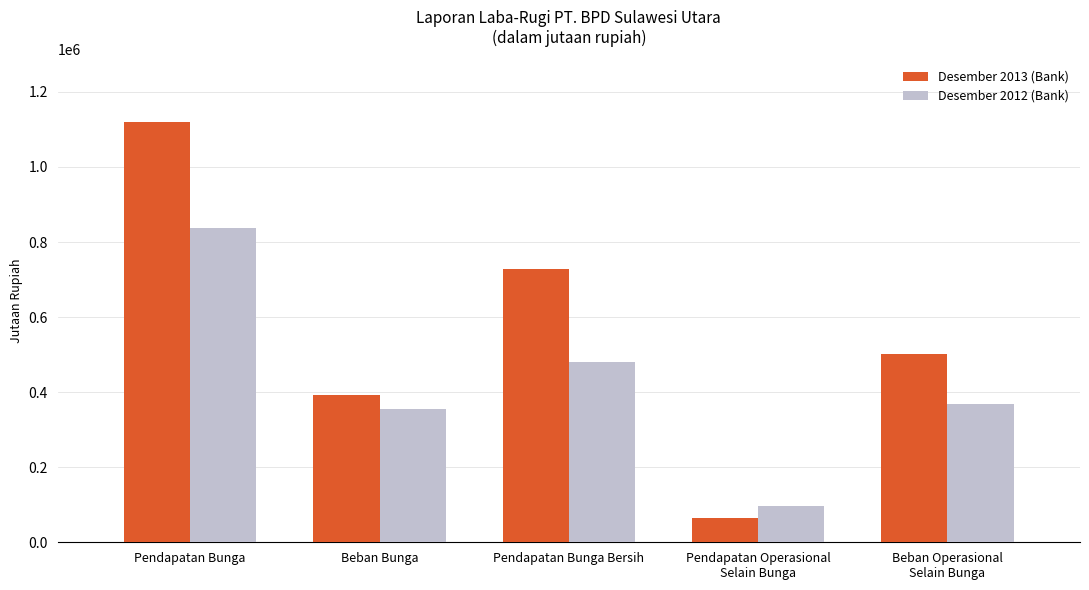

How many bars are there in each group?

2